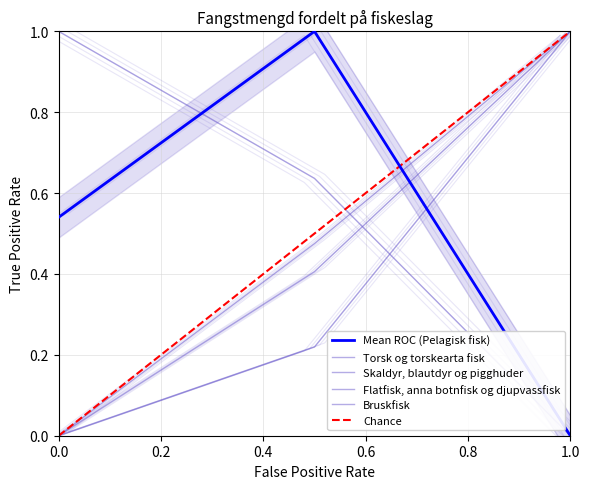

Reading left to right, list all the values displayed in this chart.

Pelagisk fisk: 2017=0.5	2018=1.0	2019=-0.0
Torsk og torskearta fisk: 2017=1.0	2018=0.6	2019=-0.0
Skaldyr, blautdyr og pigghuder: 2017=-0.0	2018=0.4	2019=1.0
Flatfisk, anna botnfisk og djupvassfisk: 2017=-0.0	2018=0.5	2019=1.0
Bruskfisk: 2017=-0.0	2018=0.2	2019=1.0